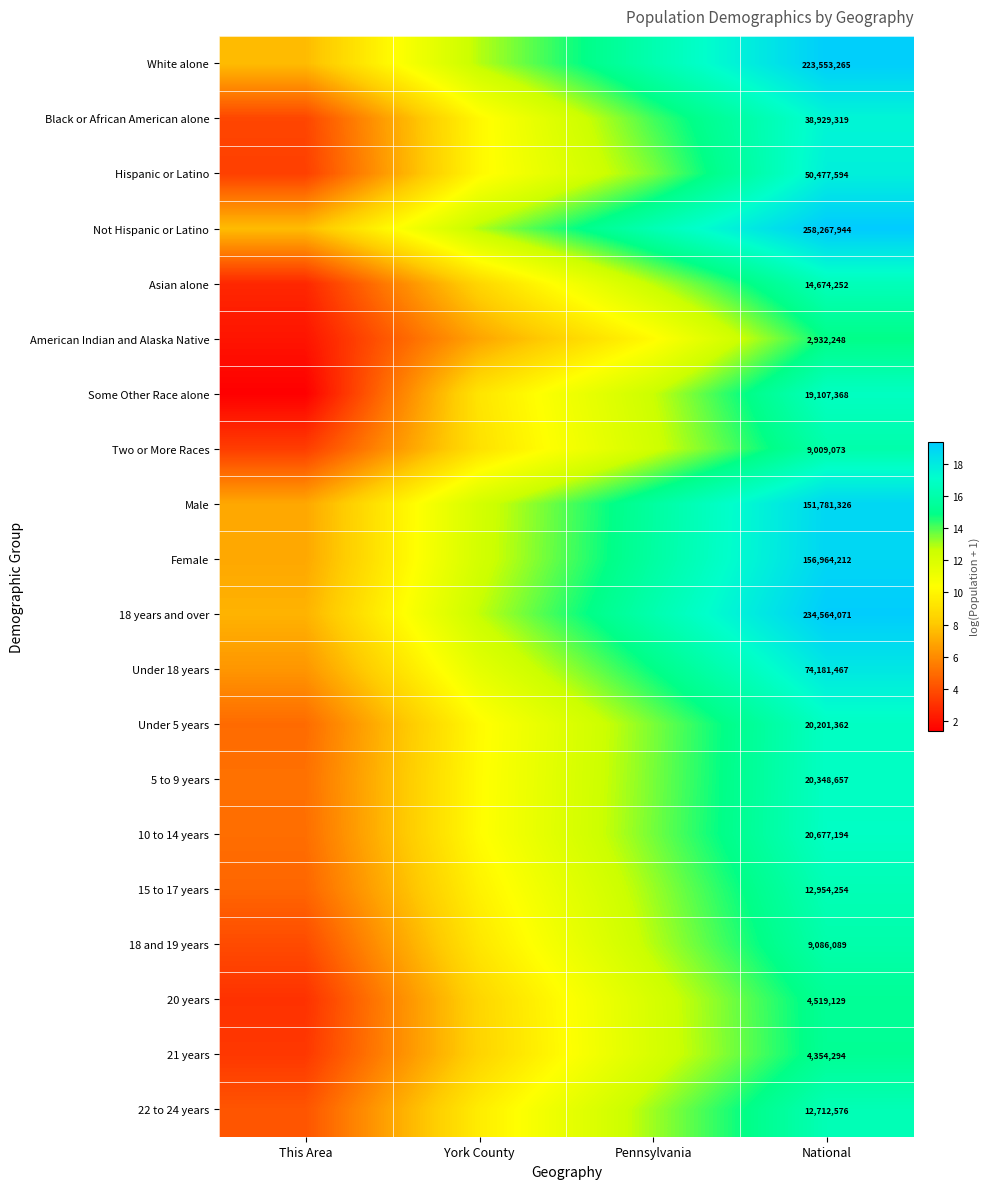

How many series are shown in this chart?

20